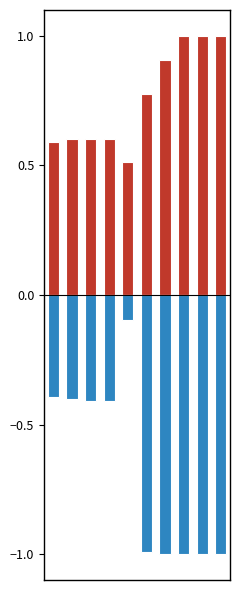

Reading left to right, what are all the values shown in this chart?

one_cell: 0.6	0.6	0.6	0.6	0.5	0.8	0.9	1.0	1.0	1.0
under_twenty_cells: -0.4	-0.4	-0.4	-0.4	-0.1	-1.0	-1.0	-1.0	-1.0	-1.0